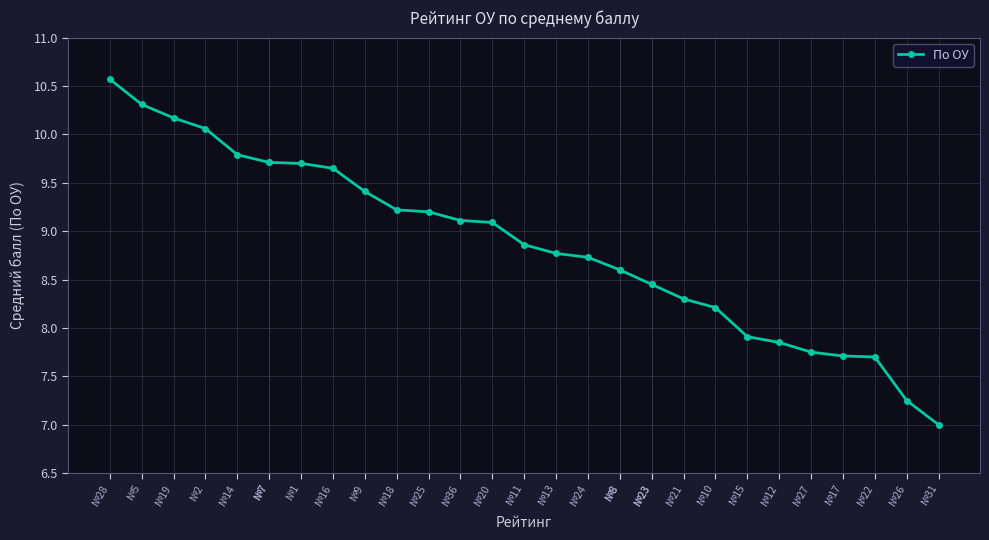

What is the difference between the maximum and second lowest values?

3.3